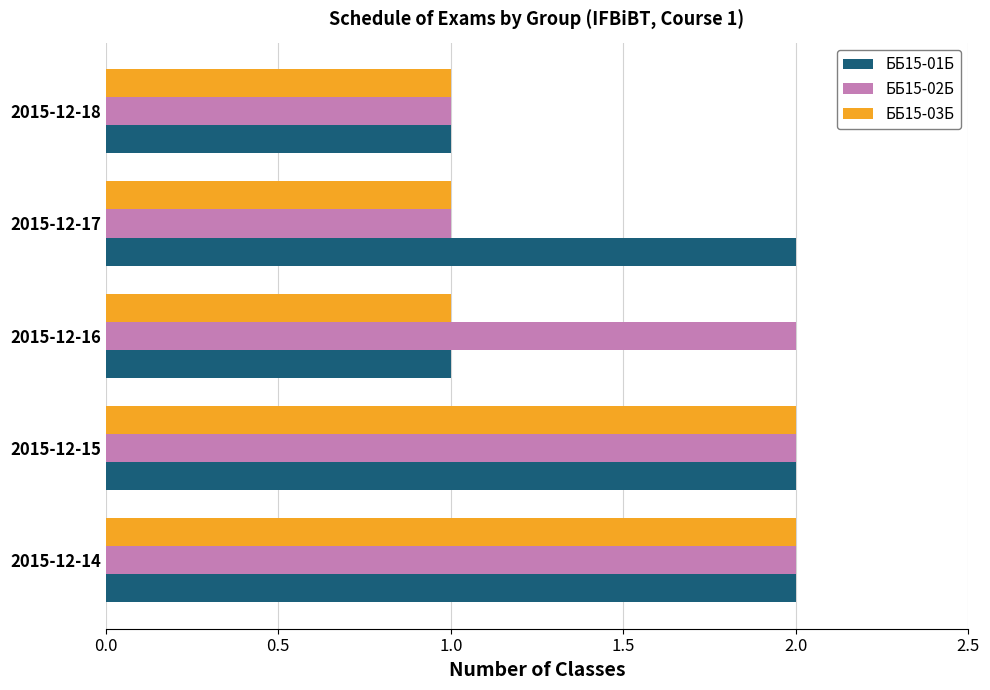

The ББ15-02Б series shows 2 at 2015-12-16. True or false?

True